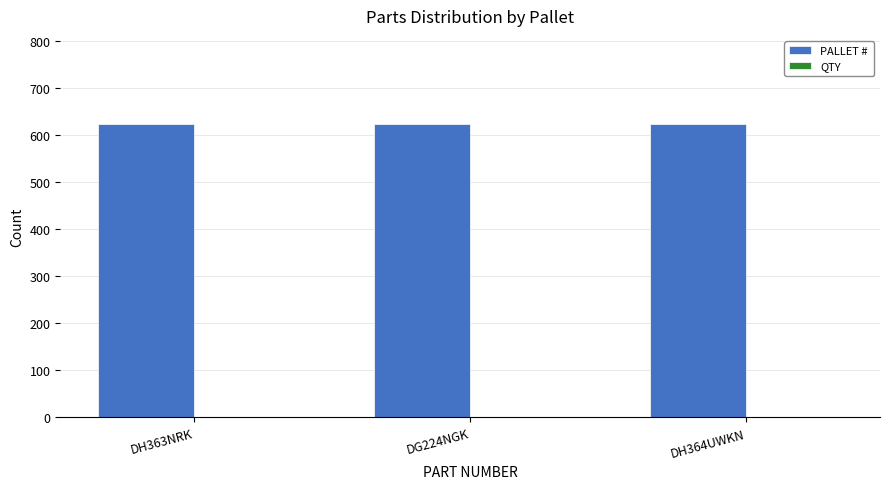

What is the maximum value shown in the chart?

624